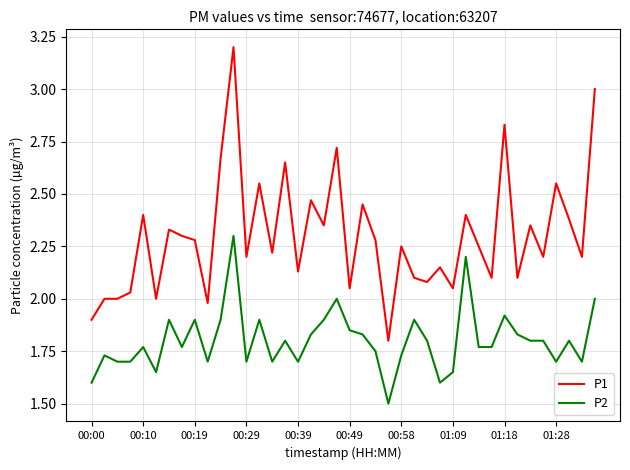

What is the difference between the maximum and minimum values in the P2 series?

0.8